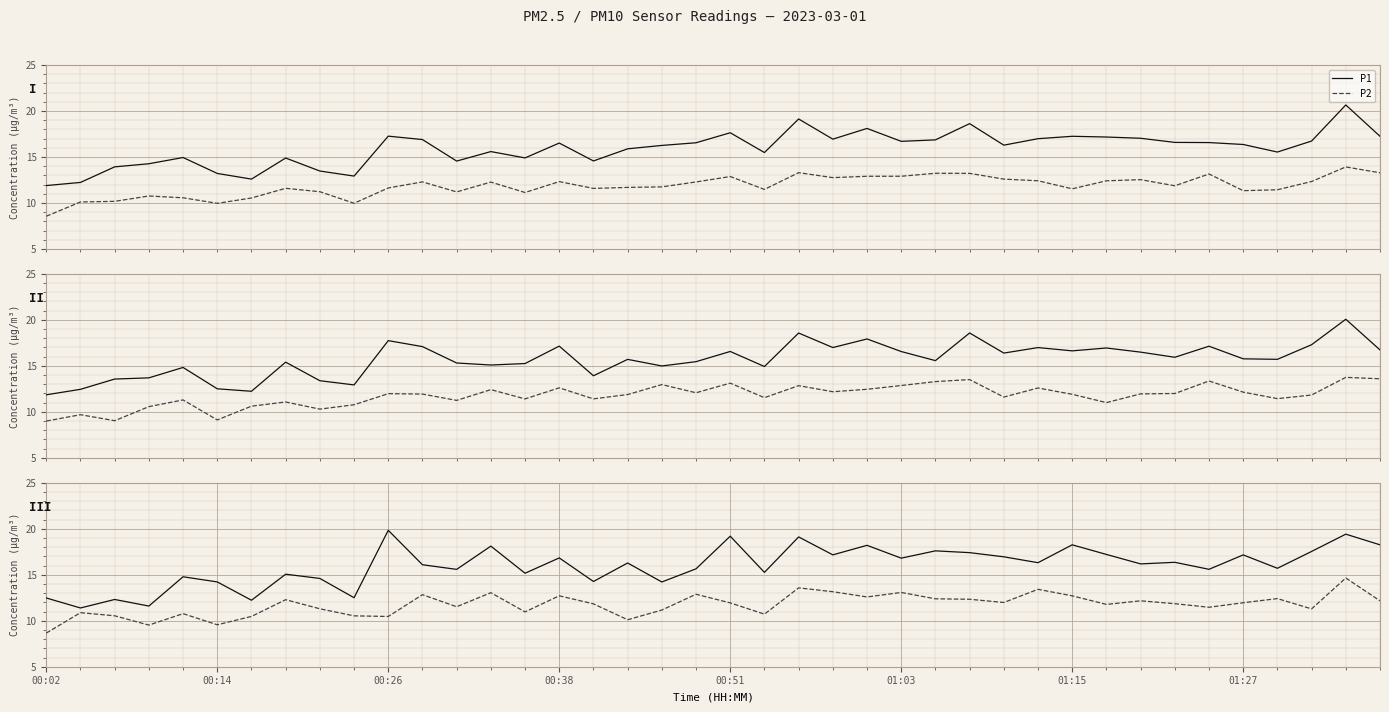

How many data points in P1 are above 16?

22